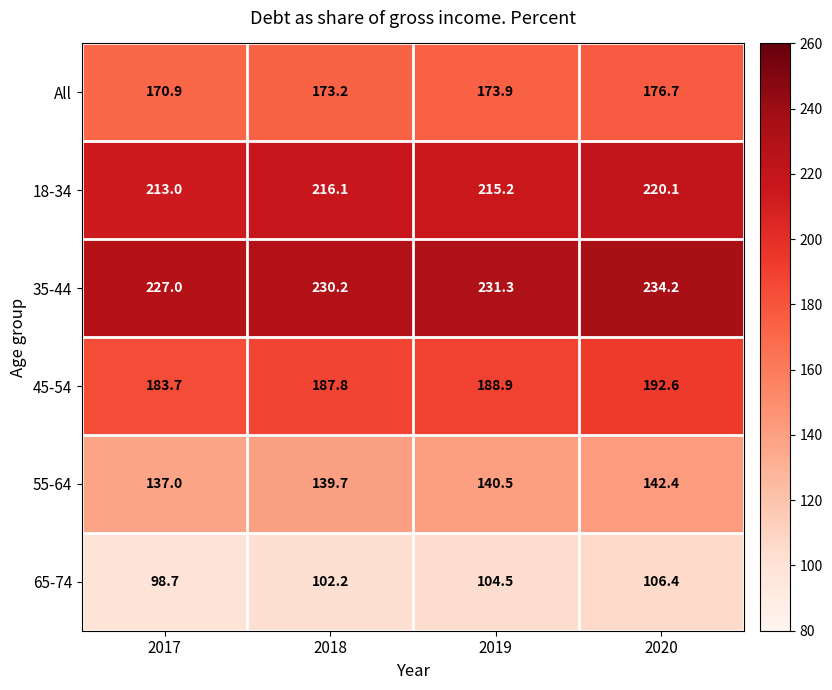

Which series changed the most between 2017 and 2019?

65-74